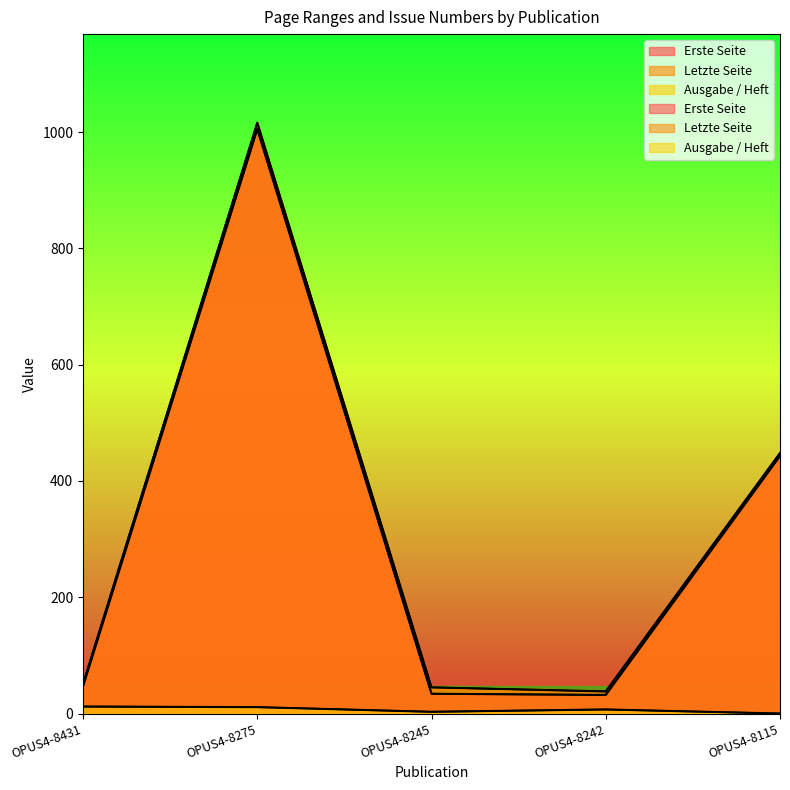

In Erste Seite, how many points are lower than both neighbors (excluding endpoints)?

1